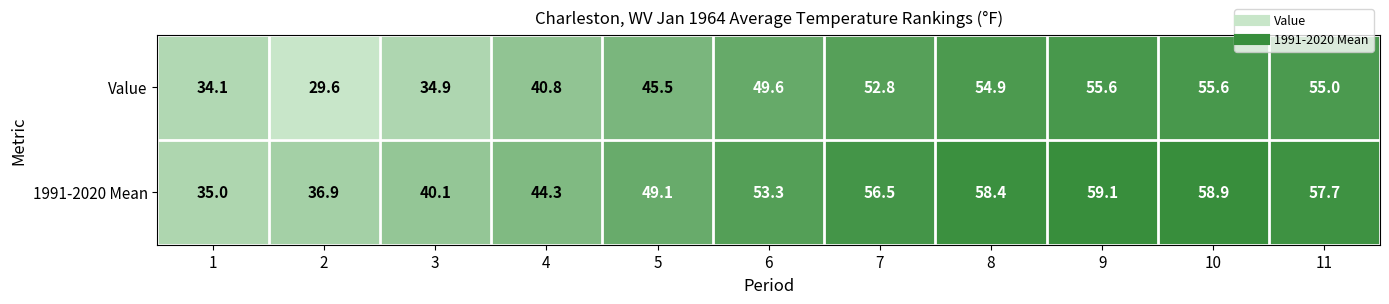

Reading left to right, extract all data points from this chart.

Value: 34.1	29.6	34.9	40.8	45.5	49.6	52.8	54.9	55.6	55.6	55.0
1991-2020 Mean: 35.0	36.9	40.1	44.3	49.1	53.3	56.5	58.4	59.1	58.9	57.7